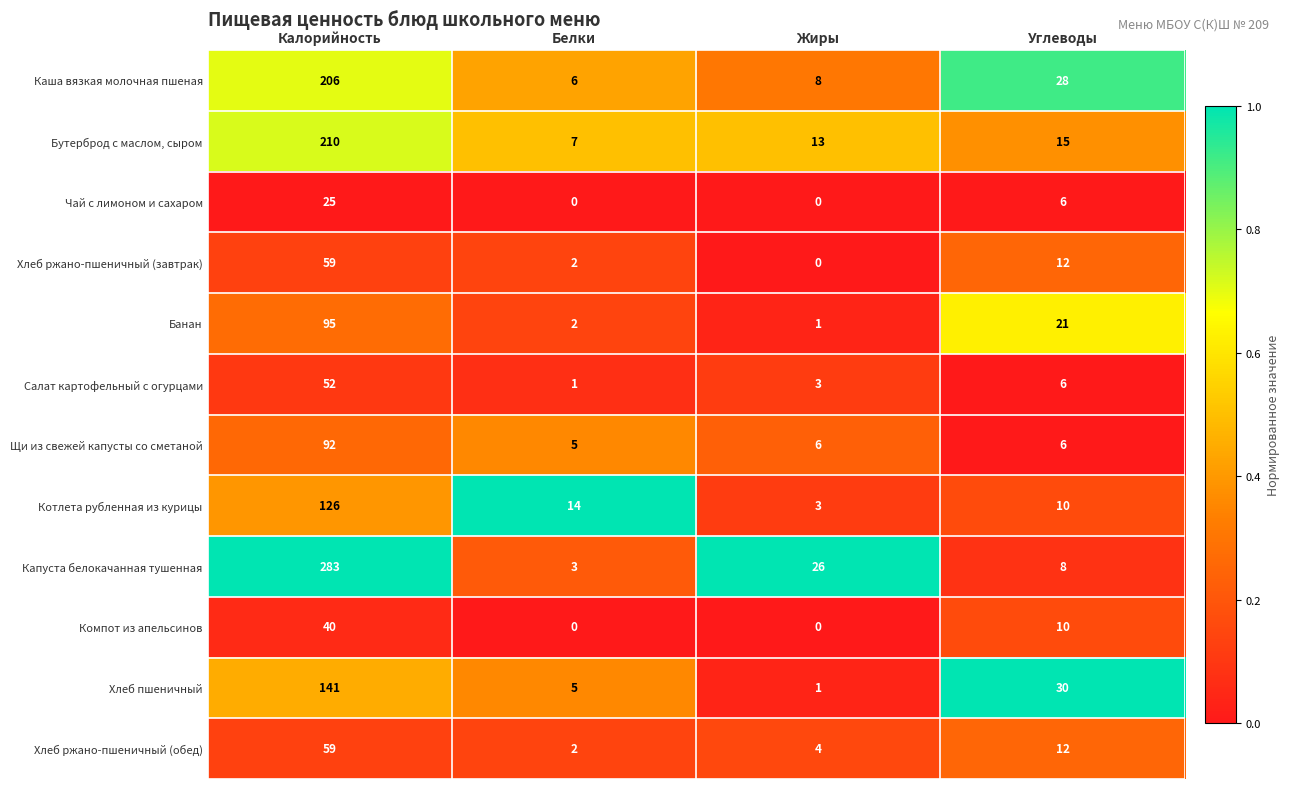

What is the greatest value displayed?

283